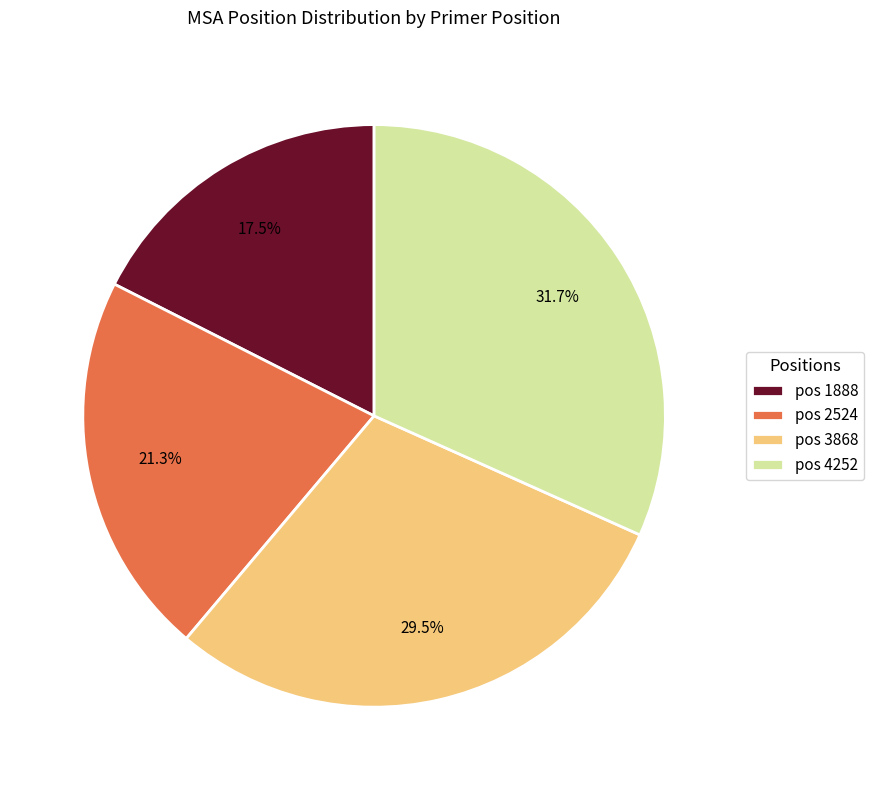

Which category has the smallest portion of the pie?

pos 1888